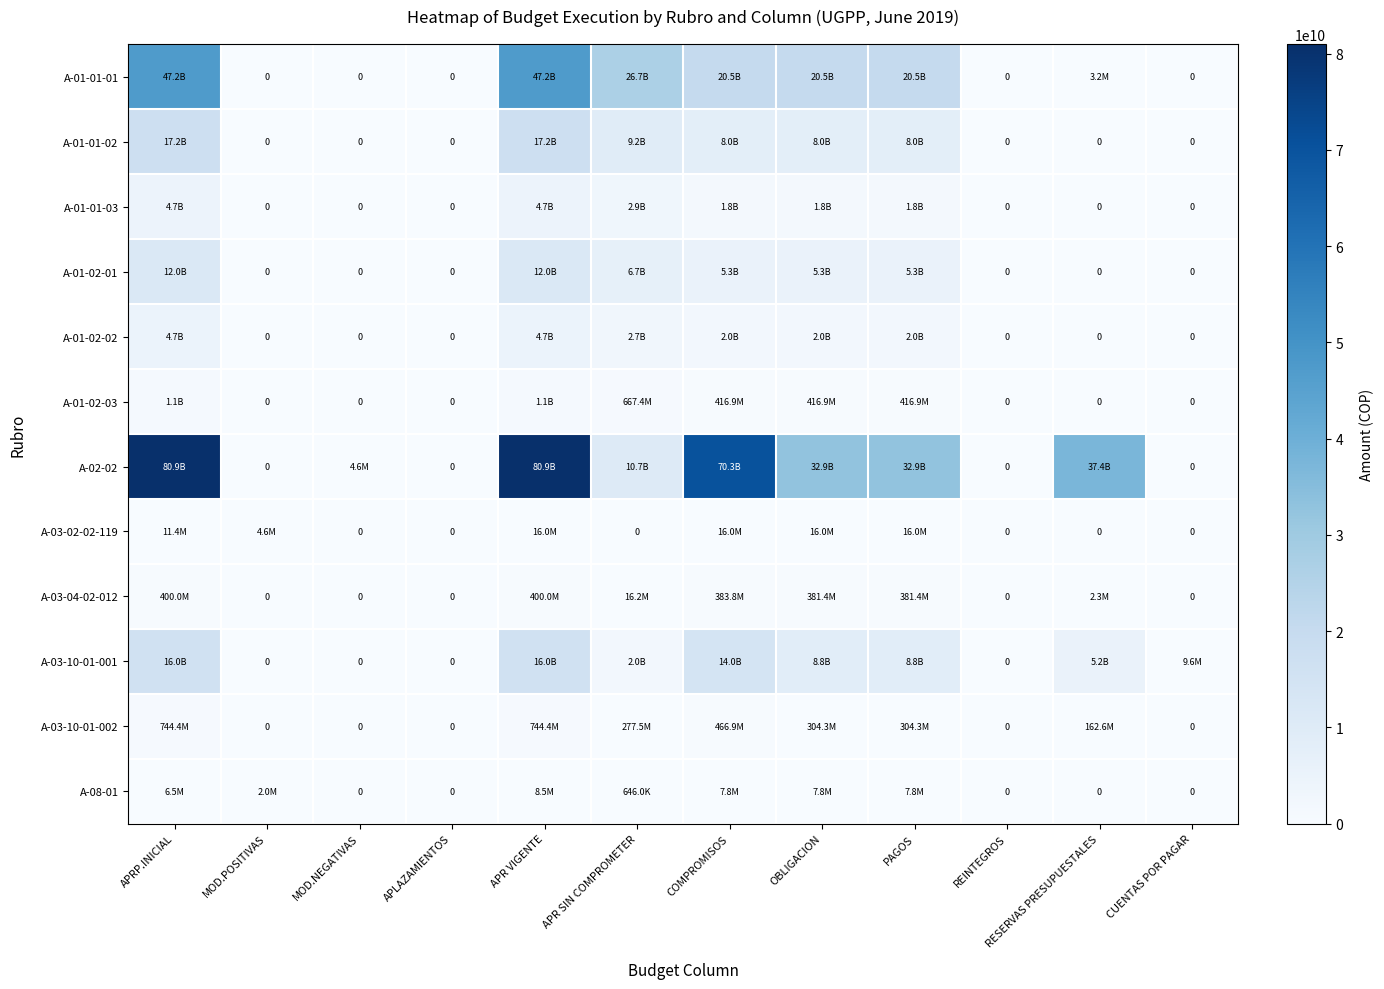

List the labels in order of A-08-01 value, largest first.

APR VIGENTE, COMPROMISOS, OBLIGACION, PAGOS, APRP.INICIAL, MOD.POSITIVAS, APR SIN COMPROMETER, MOD.NEGATIVAS, APLAZAMIENTOS, REINTEGROS, RESERVAS PRESUPUESTALES, CUENTAS POR PAGAR